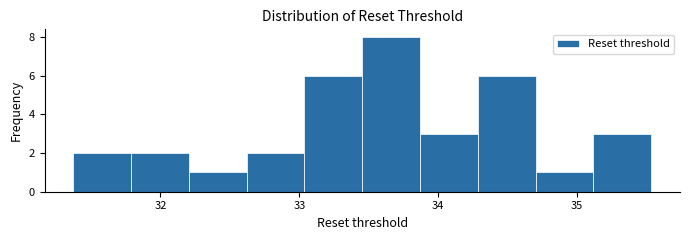

Reading left to right, transcribe this chart: for each bar, give the range it covers on the x-axis and its height. Neither the bar edges nor the heights are printed on the chart, so give them approximately, as read against the axes.

31.4 to 31.8: 2
31.8 to 32.2: 2
32.2 to 32.6: 1
32.6 to 33.0: 2
33.0 to 33.5: 6
33.5 to 33.9: 8
33.9 to 34.3: 3
34.3 to 34.7: 6
34.7 to 35.1: 1
35.1 to 35.5: 3